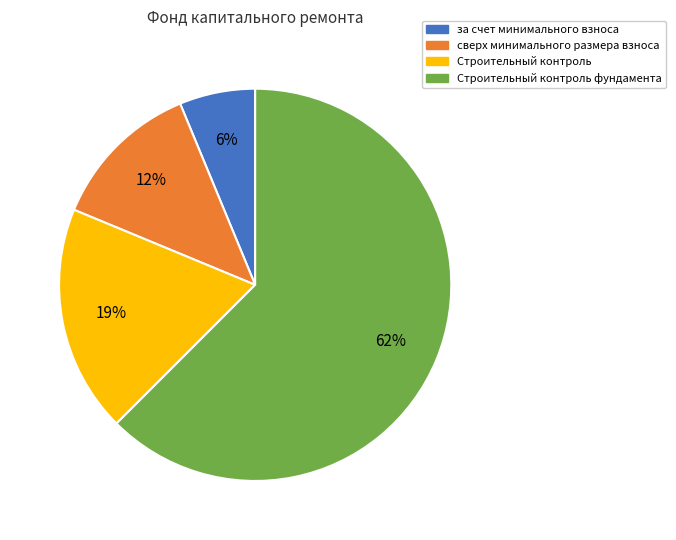

Is it true that сверх минимального размера взноса is 12% of the pie?

True